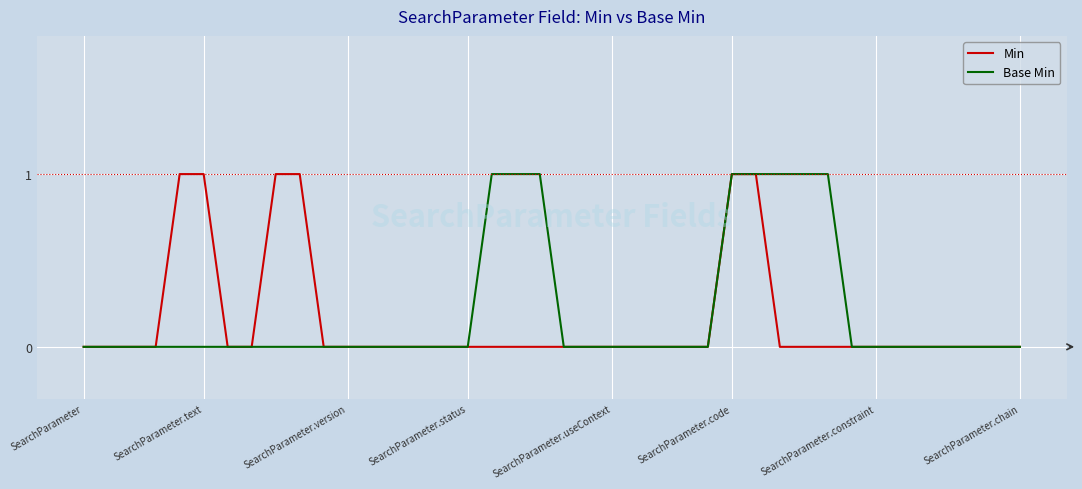

Does the chart have visible grid lines?

Yes